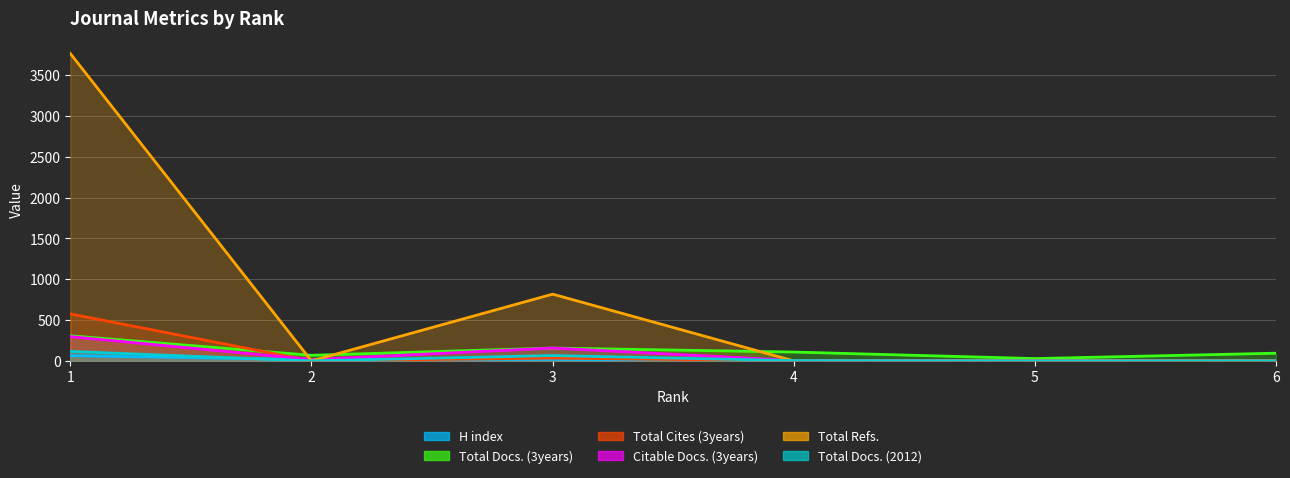

True or false: H index and Total Refs. intersect in this chart.

True